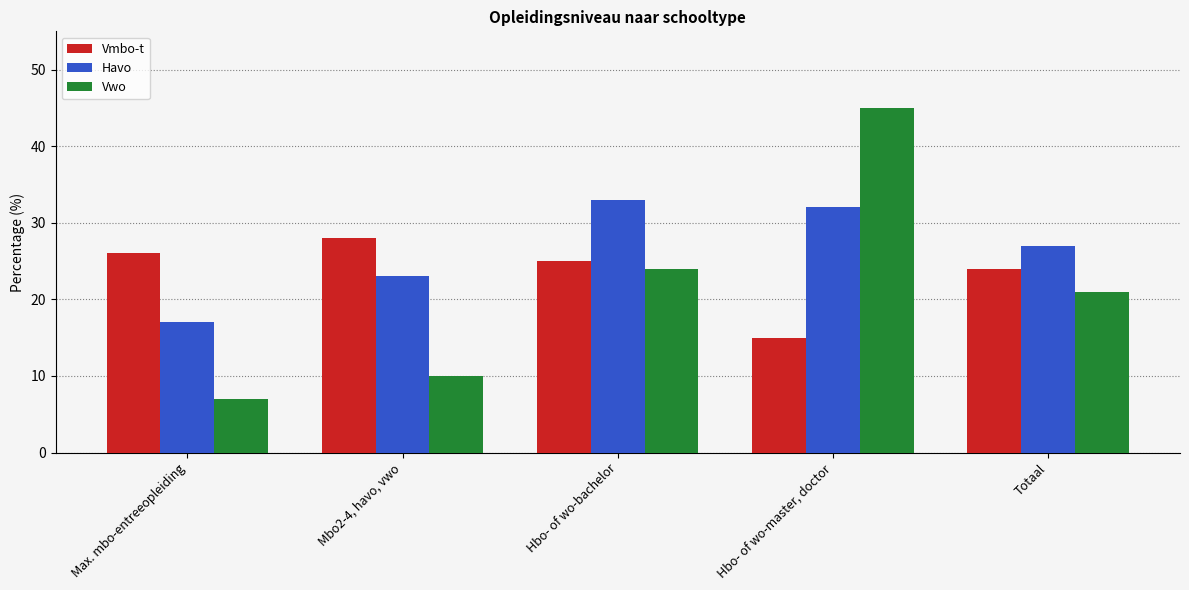

Is the value of Vwo at Max. mbo-entreeopleiding greater than the value of Vmbo-t at Max. mbo-entreeopleiding?

No